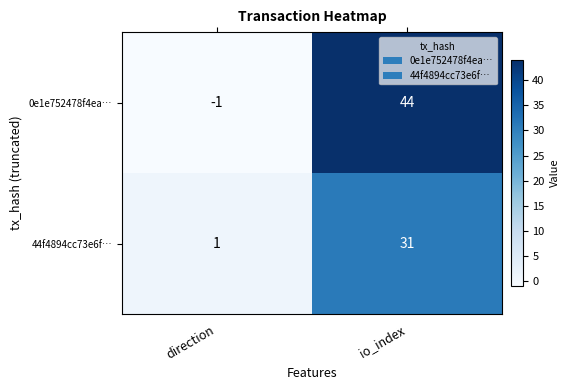

Which series has the largest range (max minus min)?

0e1e752478f4ea…